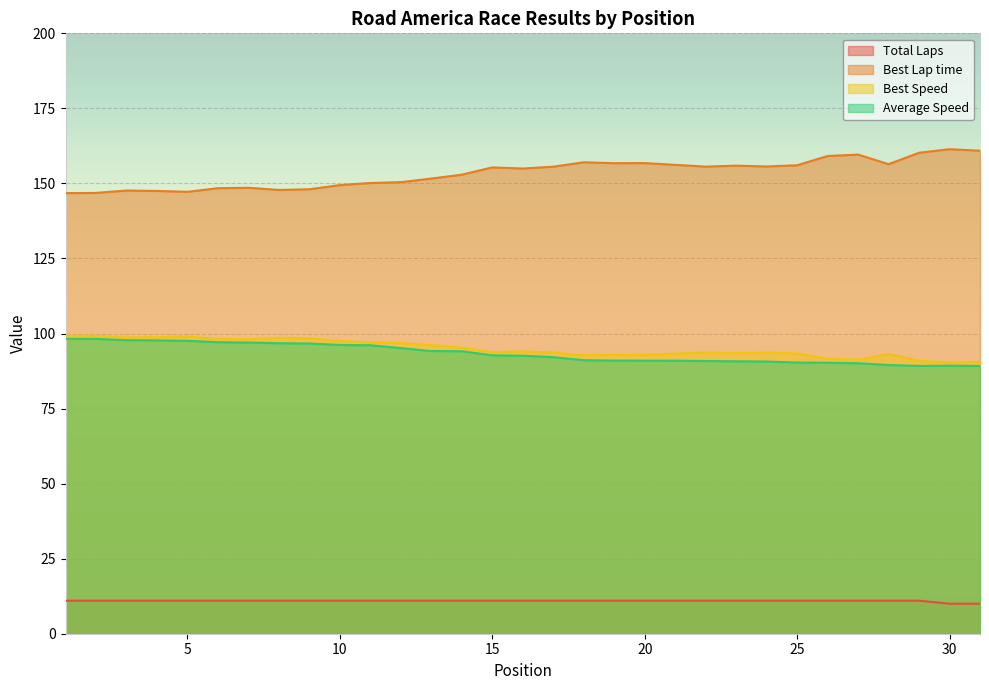

True or false: Best Lap time has more than 2 points higher than both neighbors.

True